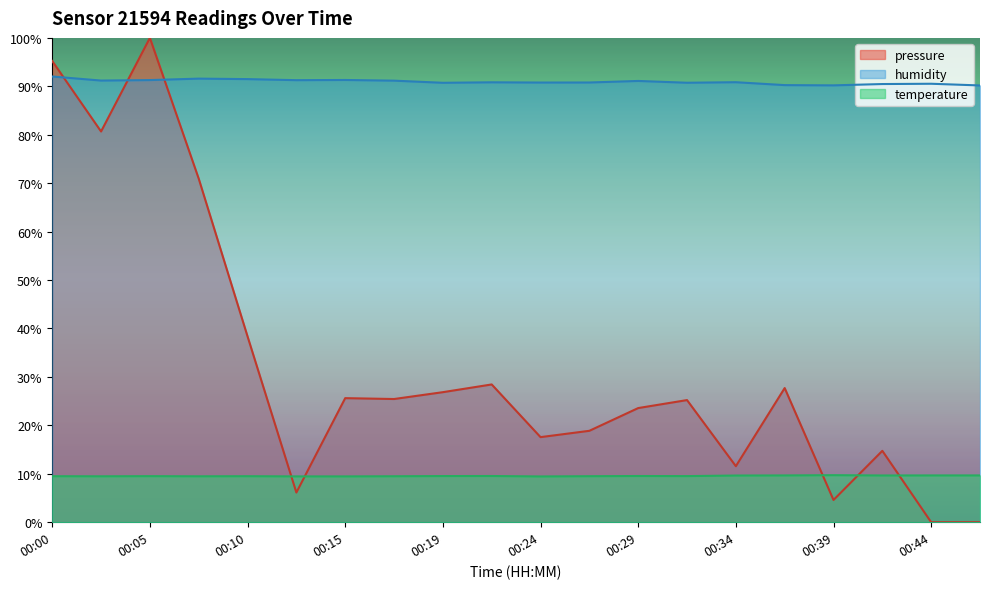

True or false: pressure has a value of 45.9 at 00:22.

False